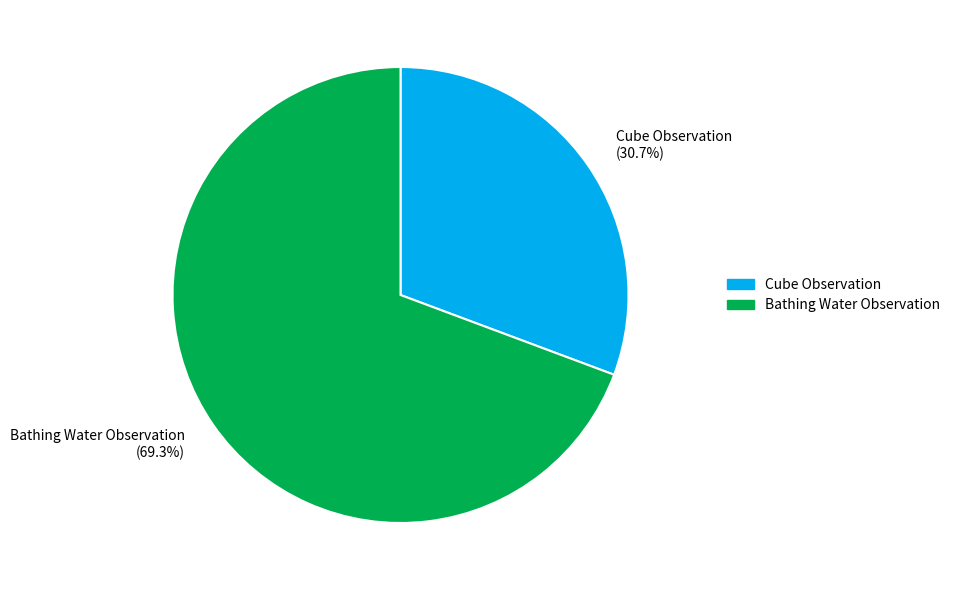

What is the smallest slice in the pie chart?

Cube Observation